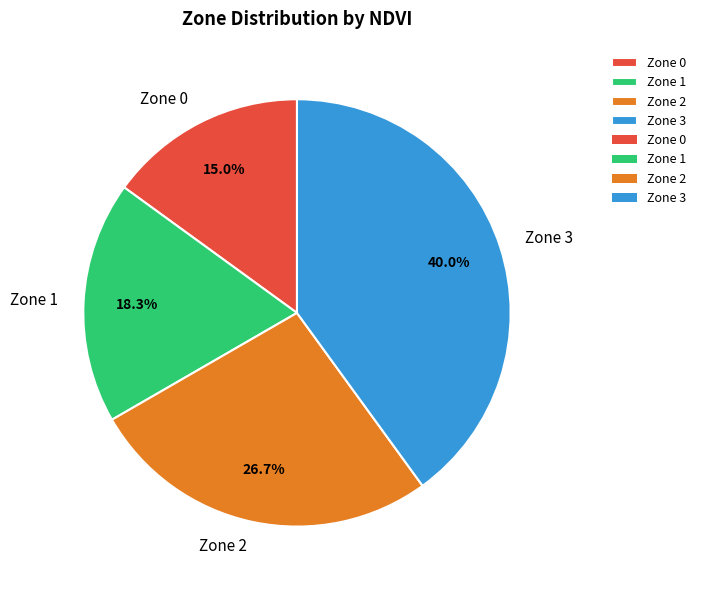

The Zone 0 slice represents 26% of the pie. True or false?

False